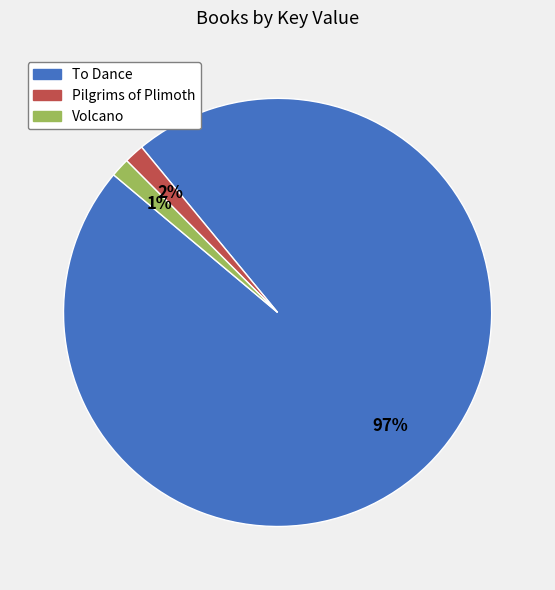

To the nearest percent, what percentage of the pie is Pilgrims of Plimoth?

2%